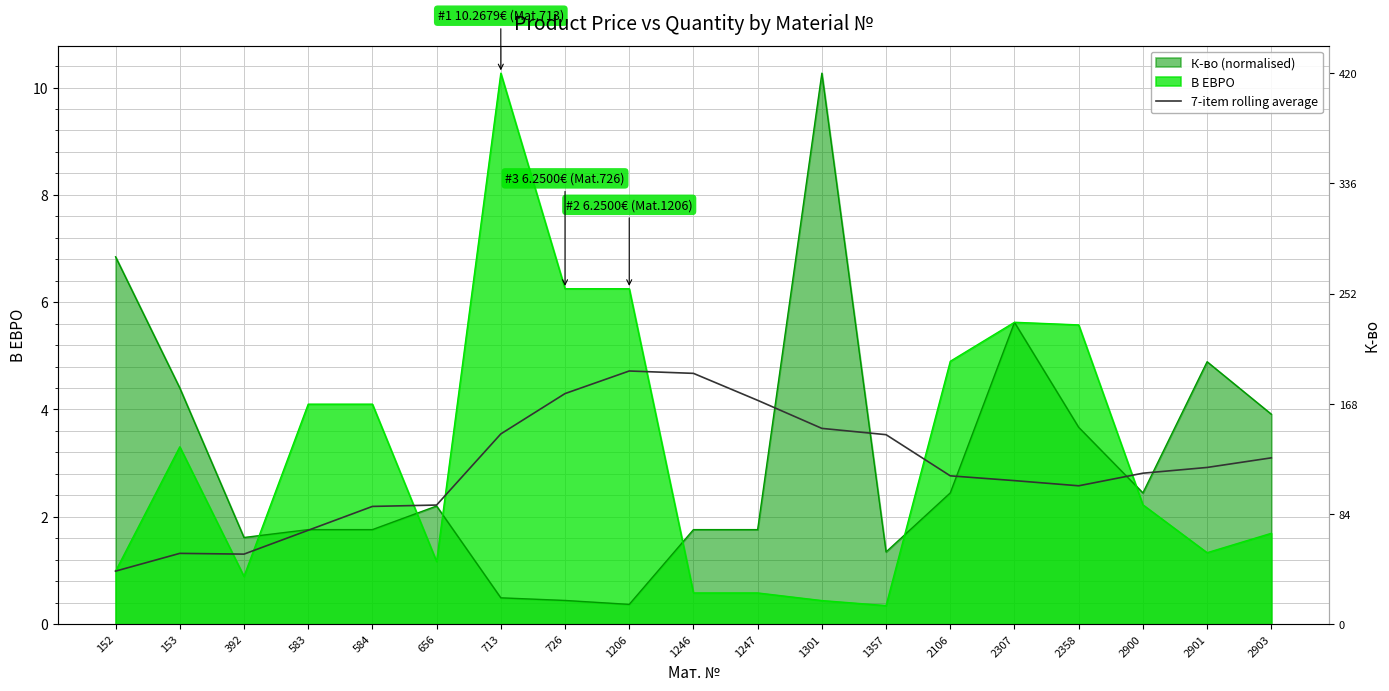

Reading left to right, extract all data points from this chart.

152=1.0	153=1.3	392=1.3	583=1.7	584=2.2	656=2.2	713=3.5	726=4.3	1206=4.7	1246=4.7	1247=4.2	1301=3.6	1357=3.5	2106=2.8	2307=2.7	2358=2.6	2900=2.8	2901=2.9	2903=3.1